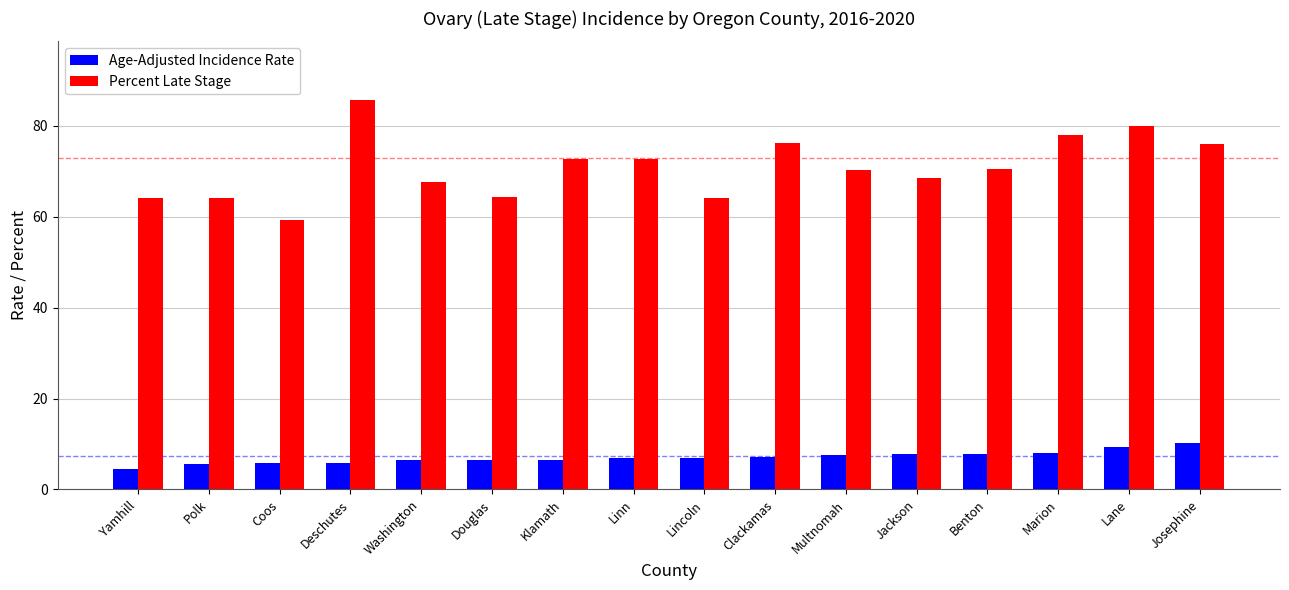

Which category has the highest value across all series?

Deschutes